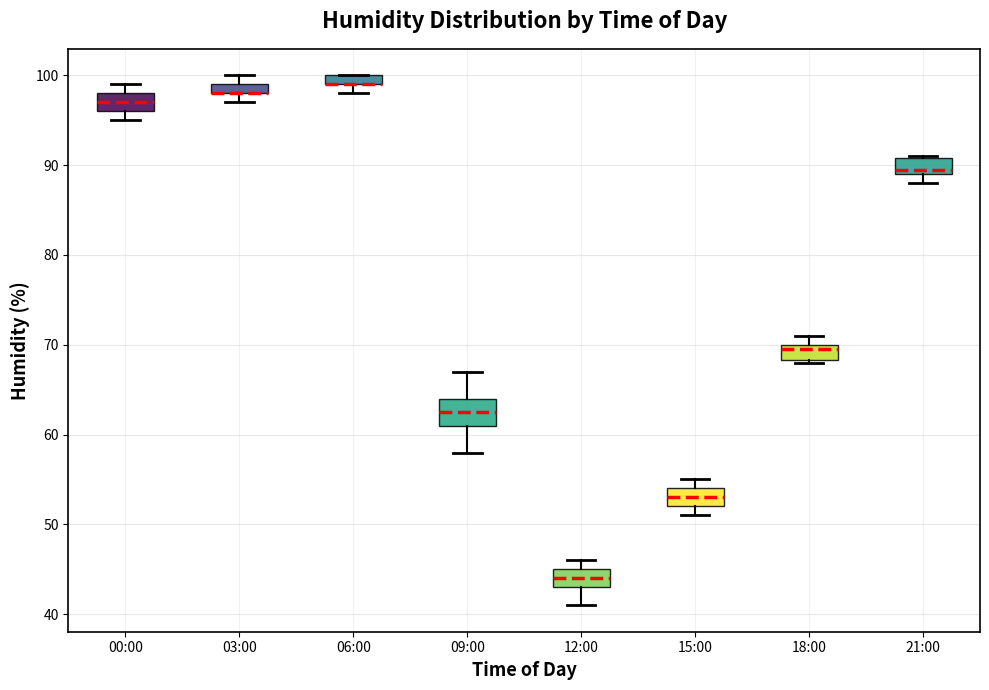

Where is the lower edge of the box for 15:00 on the y-axis? The values are not printed on the chart, so give them approximately, as read against the axis.

52